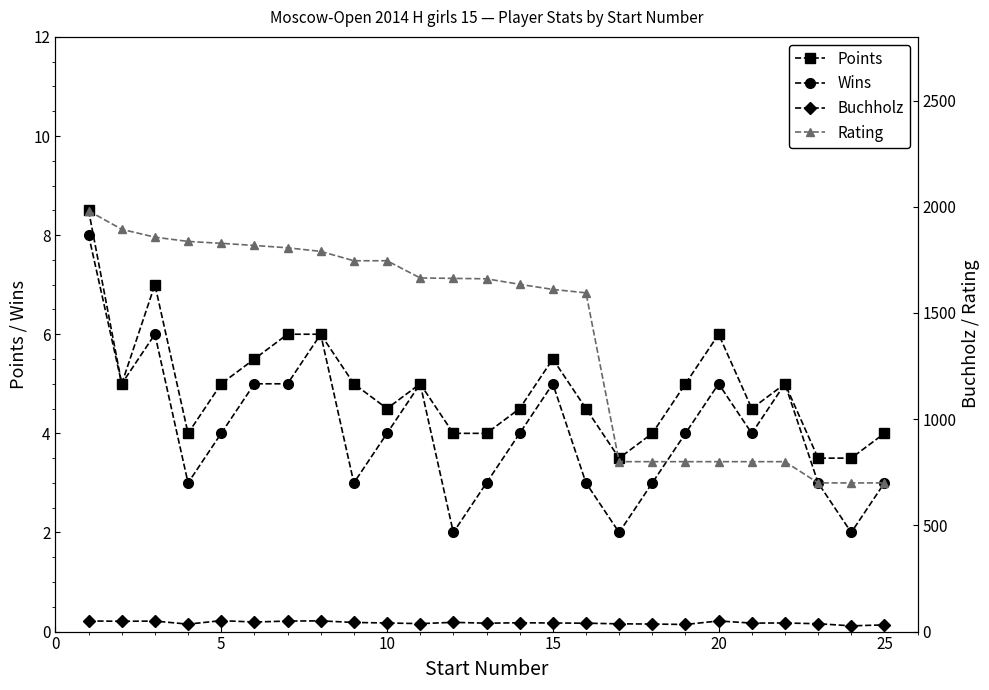

What is the difference between the maximum and second lowest values in the Points series?

5.0